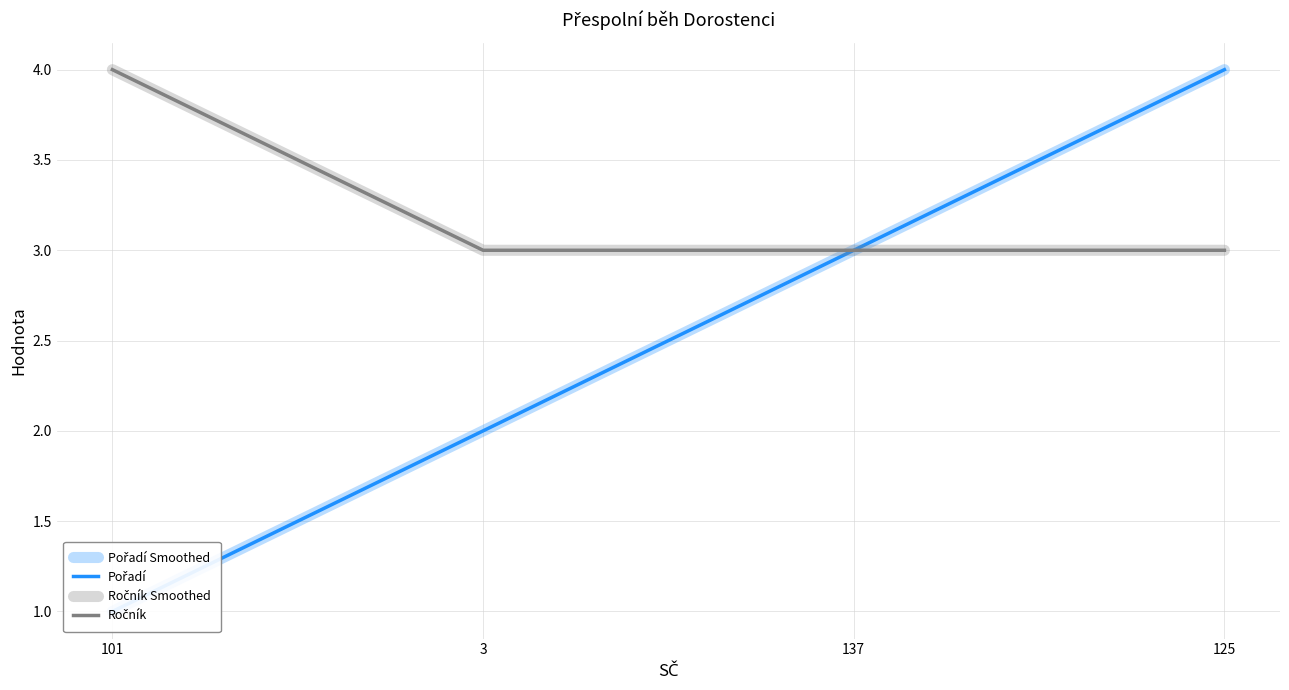

True or false: Pořadí Smoothed and Ročník Smoothed intersect in this chart.

False